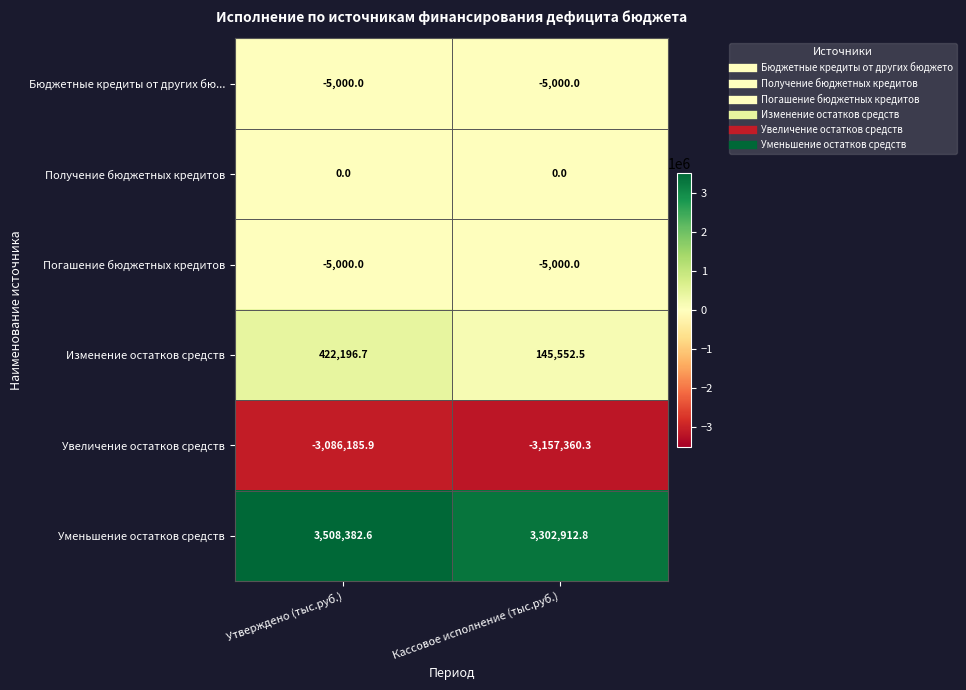

Which series changed the most between Утверждено (тыс.руб.) and Кассовое исполнение (тыс.руб.)?

Изменение остатков средств